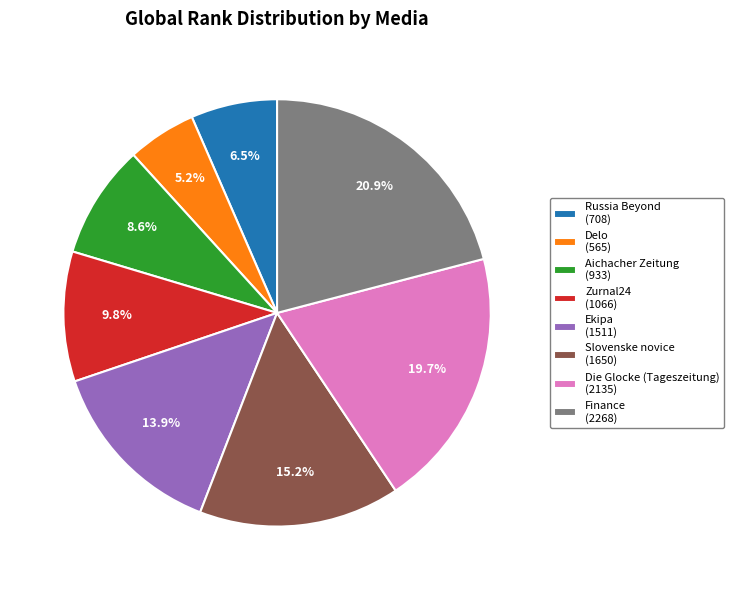

How many segments does this pie chart have?

8